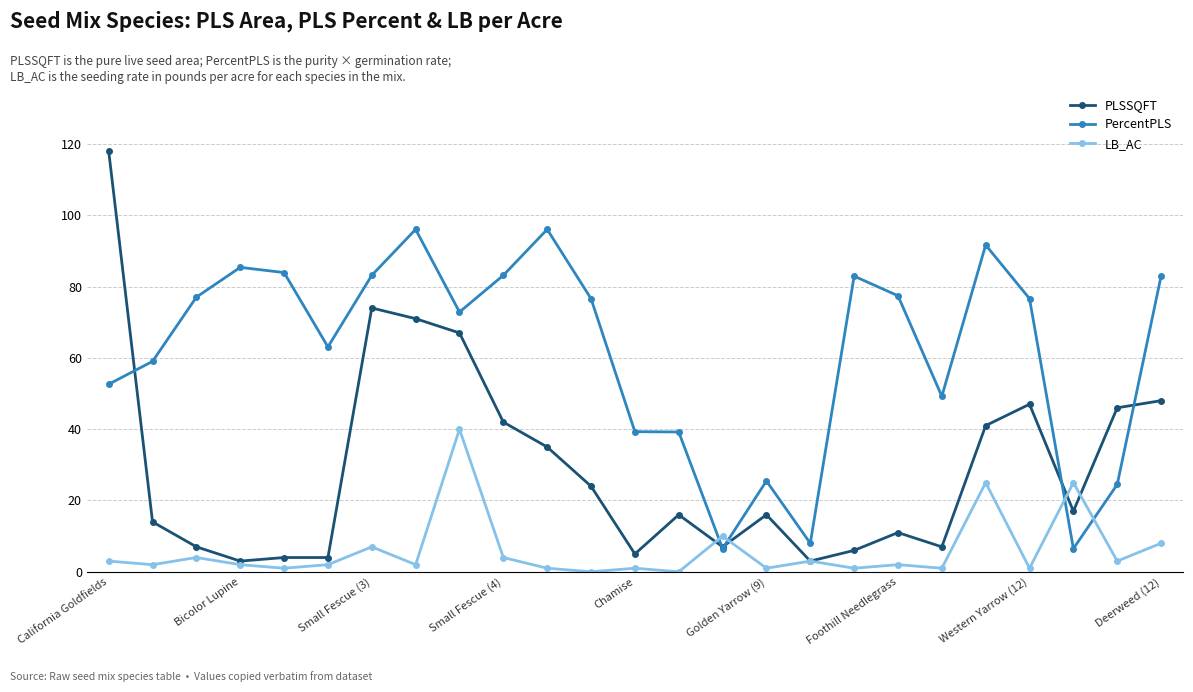

What are all the series names shown in the legend?

PLSSQFT, PercentPLS, LB_AC